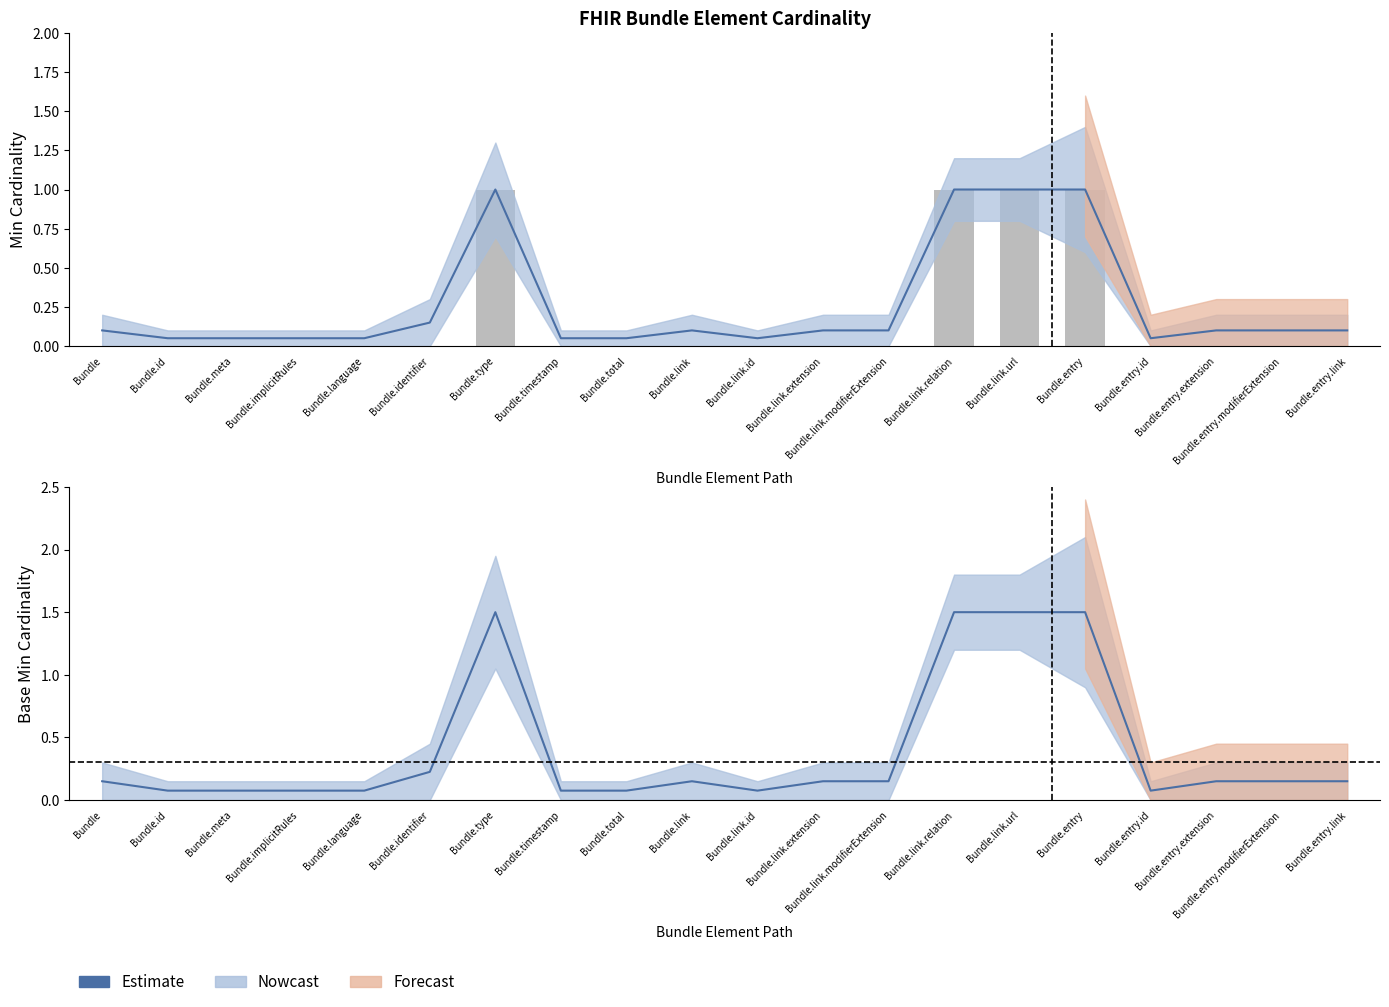

Reading right to left, extract all data points from this chart.

Estimate: Bundle.entry.link=0.2	Bundle.entry.modifierExtension=0.2	Bundle.entry.extension=0.2	Bundle.entry.id=0.1	Bundle.entry=1.5	Bundle.link.url=1.5	Bundle.link.relation=1.5	Bundle.link.modifierExtension=0.2	Bundle.link.extension=0.2	Bundle.link.id=0.1	Bundle.link=0.2	Bundle.total=0.1	Bundle.timestamp=0.1	Bundle.type=1.5	Bundle.identifier=0.2	Bundle.language=0.1	Bundle.implicitRules=0.1	Bundle.meta=0.1	Bundle.id=0.1	Bundle=0.2
Min: Bundle.entry.link=0.0	Bundle.entry.modifierExtension=0.0	Bundle.entry.extension=0.0	Bundle.entry.id=0.0	Bundle.entry=1.0	Bundle.link.url=1.0	Bundle.link.relation=1.0	Bundle.link.modifierExtension=0.0	Bundle.link.extension=0.0	Bundle.link.id=0.0	Bundle.link=0.0	Bundle.total=0.0	Bundle.timestamp=0.0	Bundle.type=1.0	Bundle.identifier=0.0	Bundle.language=0.0	Bundle.implicitRules=0.0	Bundle.meta=0.0	Bundle.id=0.0	Bundle=0.0